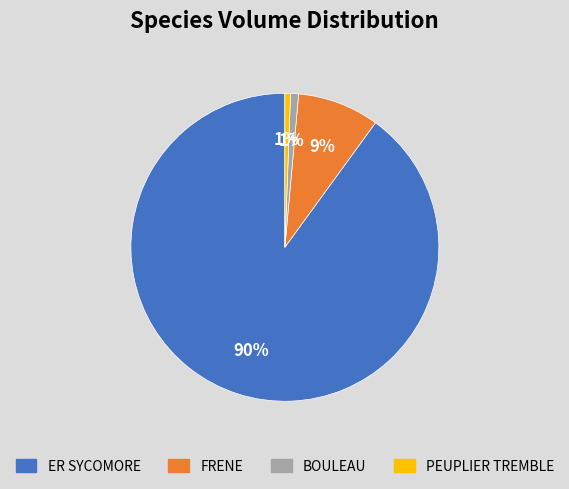

Between BOULEAU and ER SYCOMORE, which is larger?

ER SYCOMORE